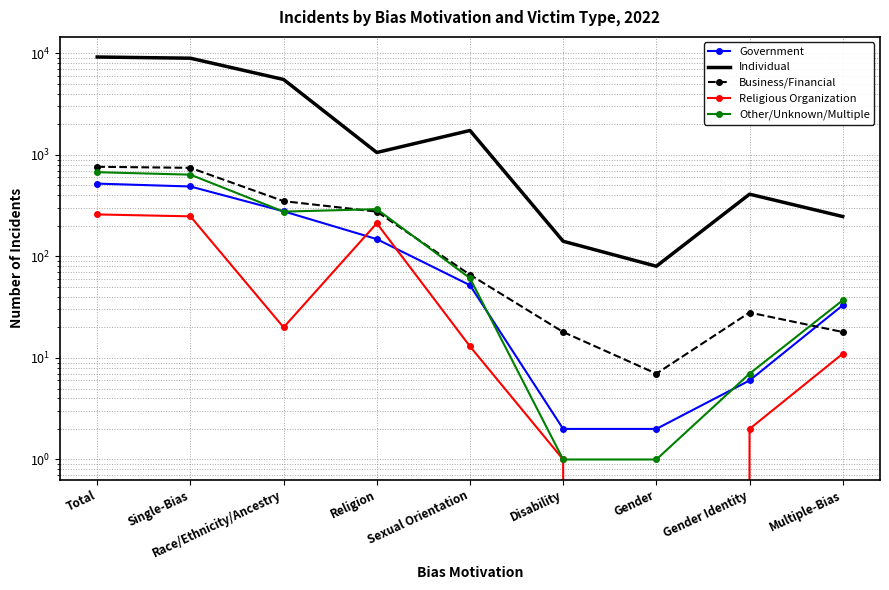

What is the label of the 2nd point from the right?

Gender Identity